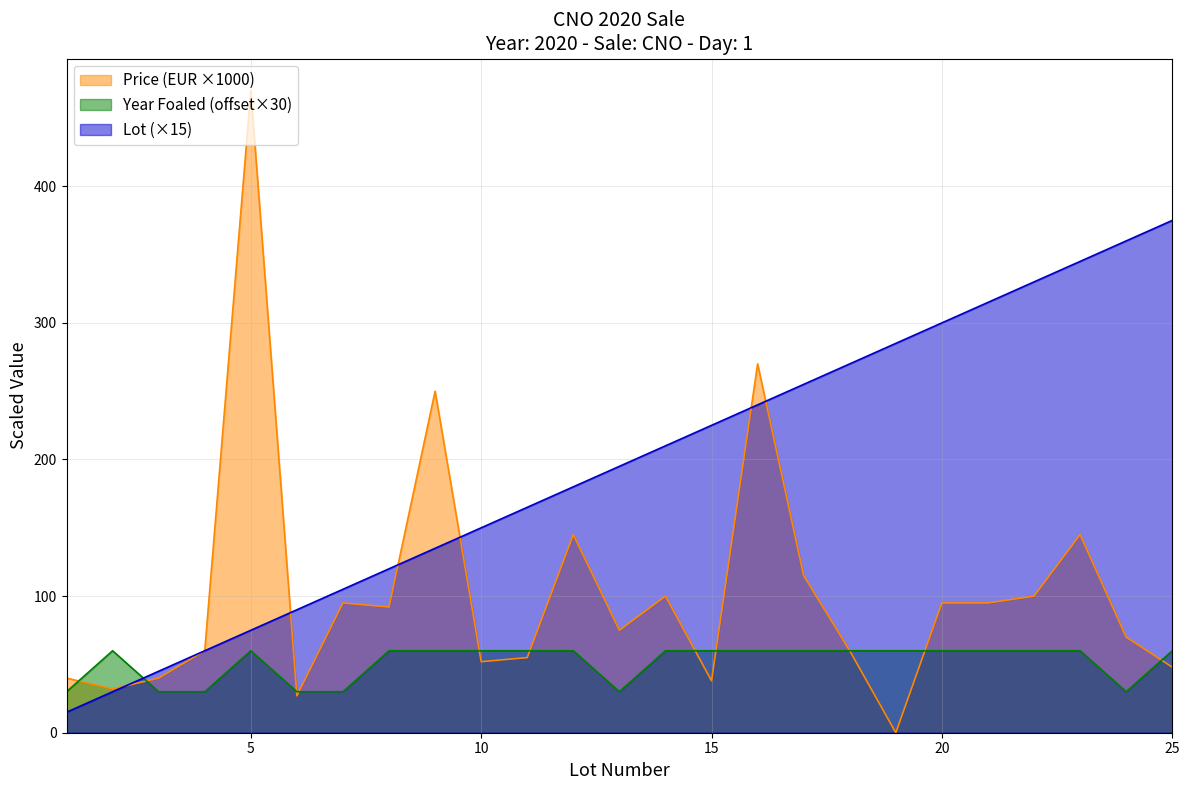

How many lines are shown in the chart?

3